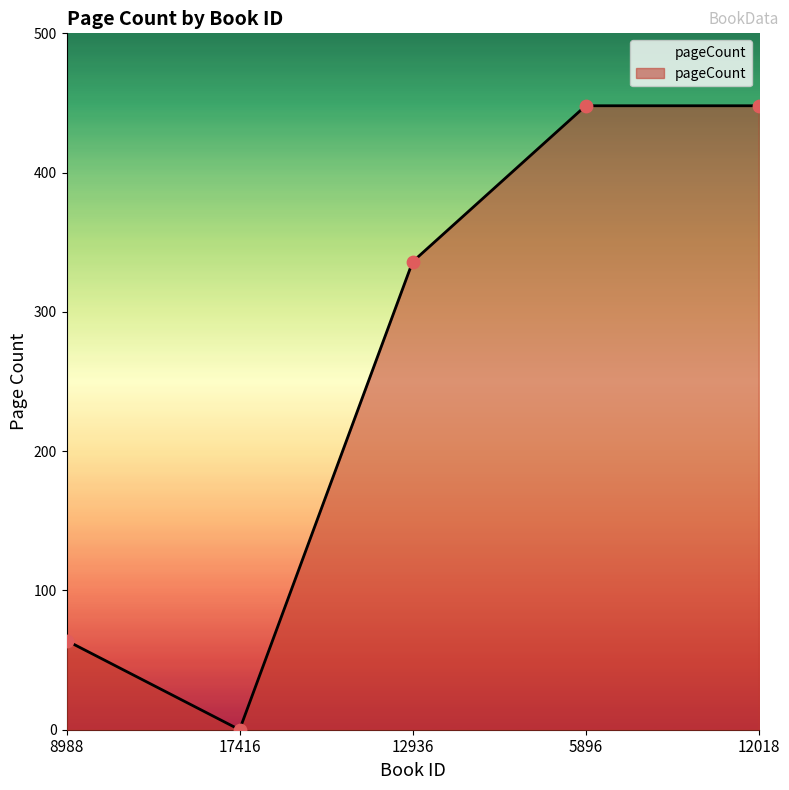

What is the ratio of the value at 5896 to the value at 12018?

1.0